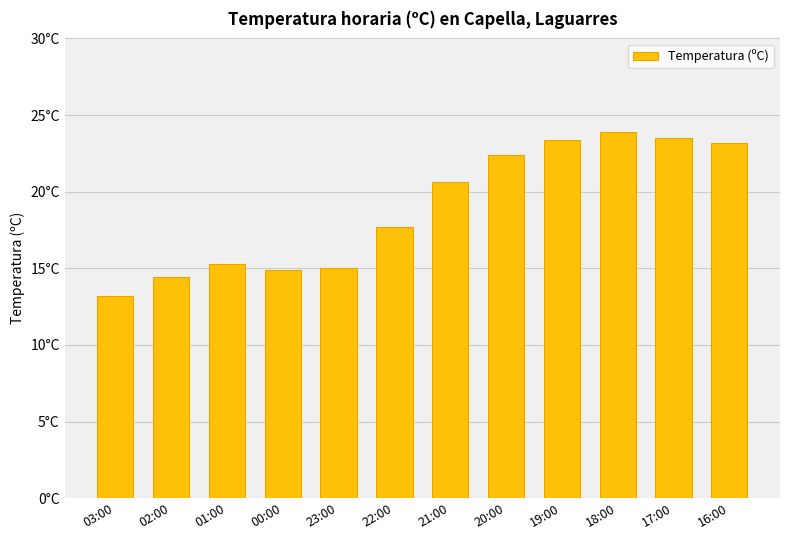

List the labels in order of value, largest first.

18:00, 17:00, 19:00, 16:00, 20:00, 21:00, 22:00, 01:00, 23:00, 00:00, 02:00, 03:00